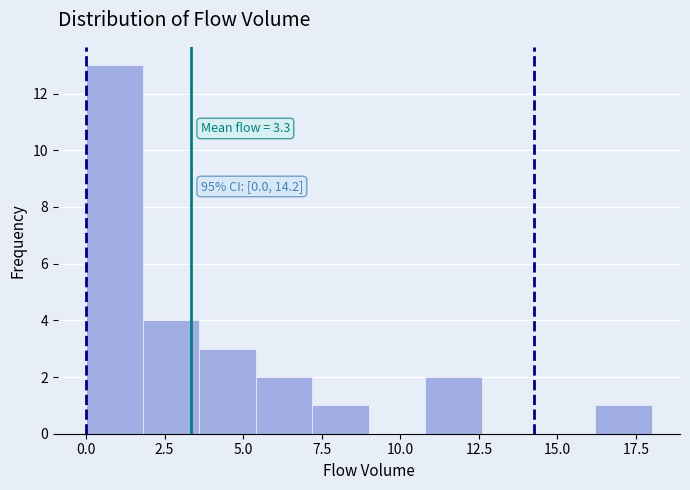

Around what value on the x-axis is the tallest bar? Give the approximate position of its centre, as read against the axis.

1.0